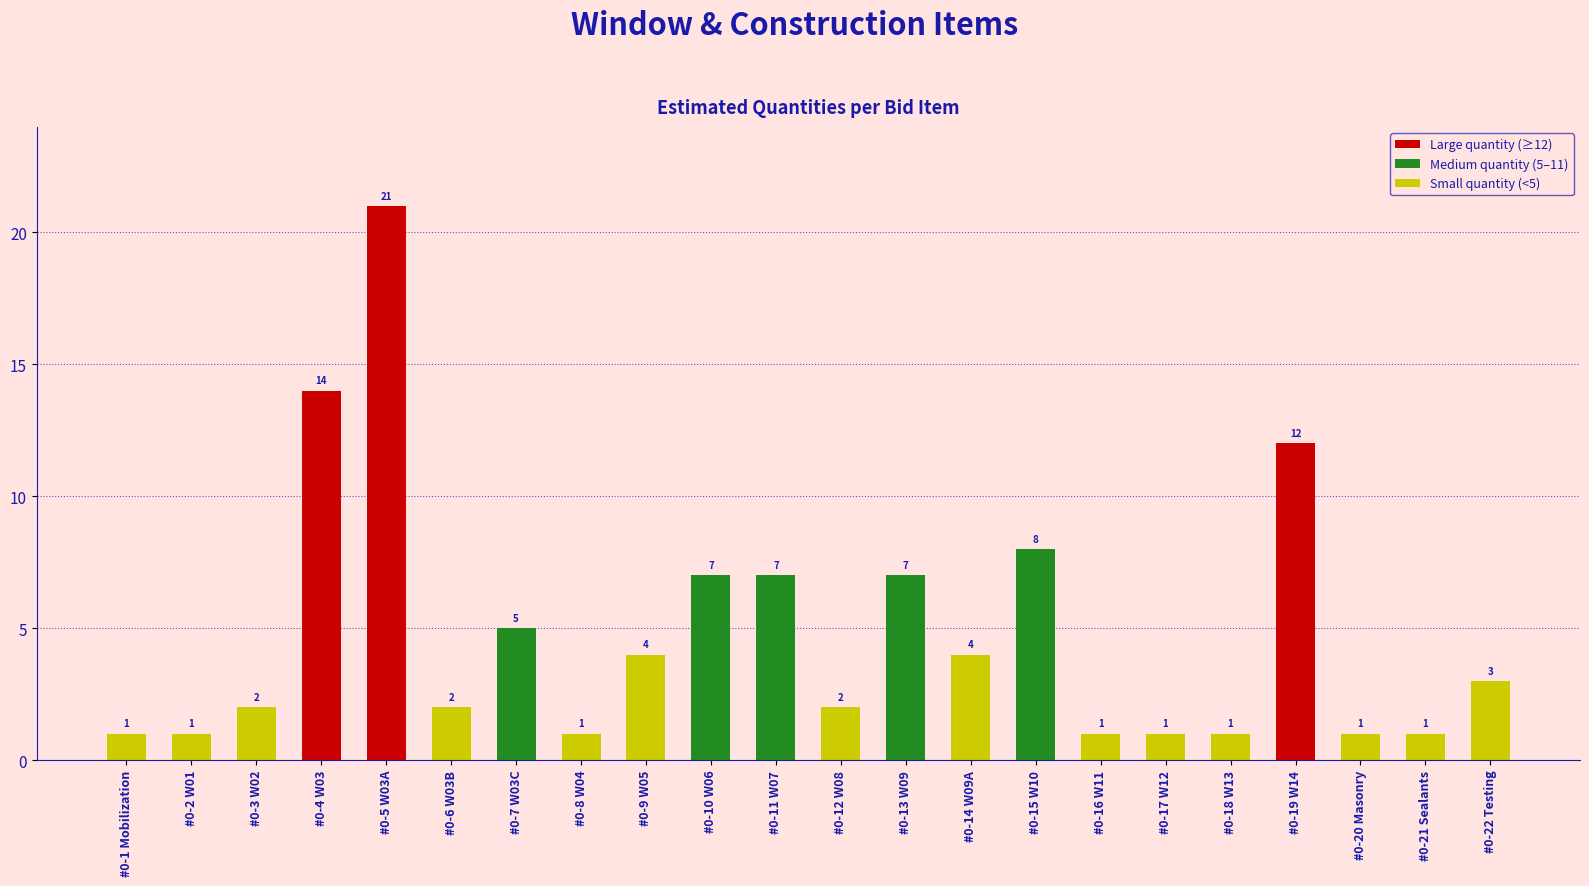

Which has a higher value, #0-21 Sealants or #0-19 W14?

#0-19 W14